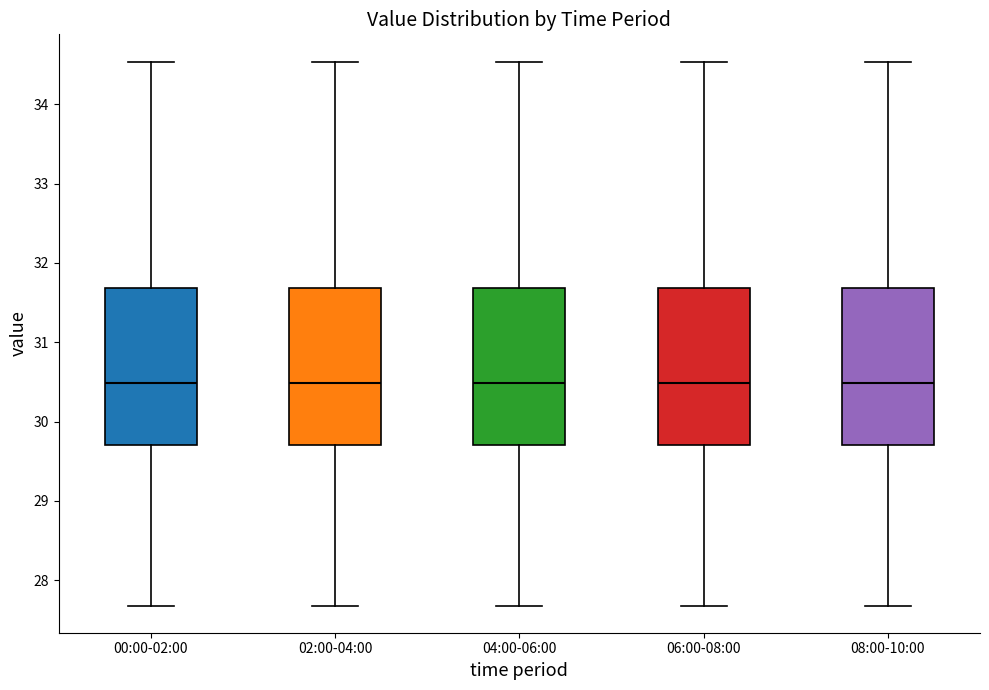

Reading left to right, read every box against the y-axis: the position of its median line, the range the box covers, and the ends of its whiskers. The values are not printed on the chart, so give them approximately, as read against the axis.

00:00-02:00: median 30.5, box 29.7 to 31.7, whiskers 27.7 to 34.5
02:00-04:00: median 30.5, box 29.7 to 31.7, whiskers 27.7 to 34.5
04:00-06:00: median 30.5, box 29.7 to 31.7, whiskers 27.7 to 34.5
06:00-08:00: median 30.5, box 29.7 to 31.7, whiskers 27.7 to 34.5
08:00-10:00: median 30.5, box 29.7 to 31.7, whiskers 27.7 to 34.5